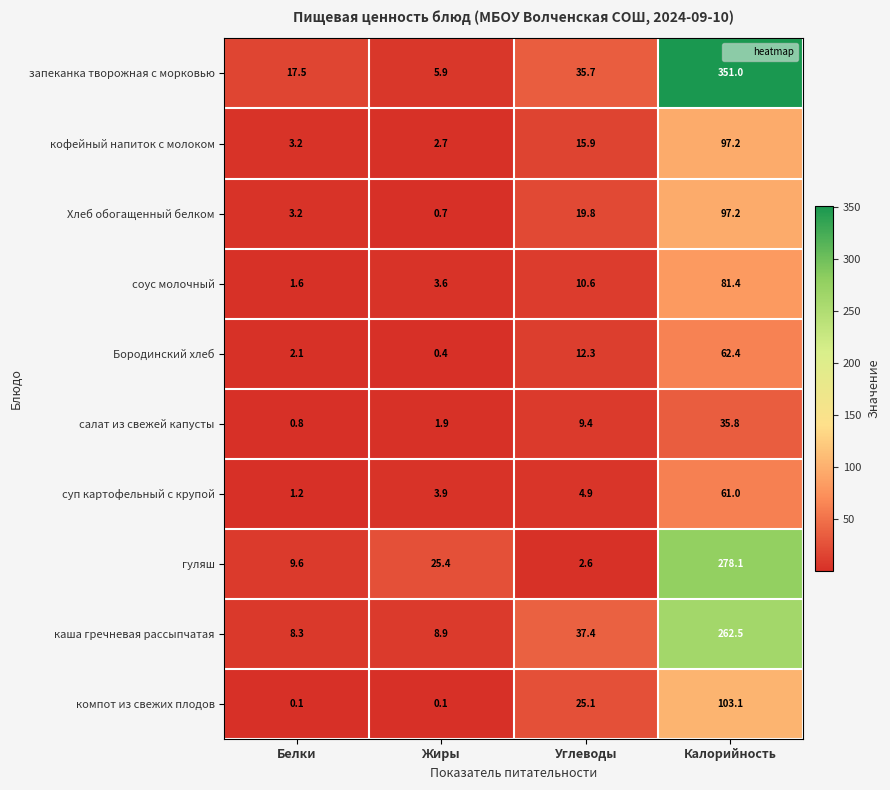

What is the average value of the кофейный напиток с молоком series?

29.8